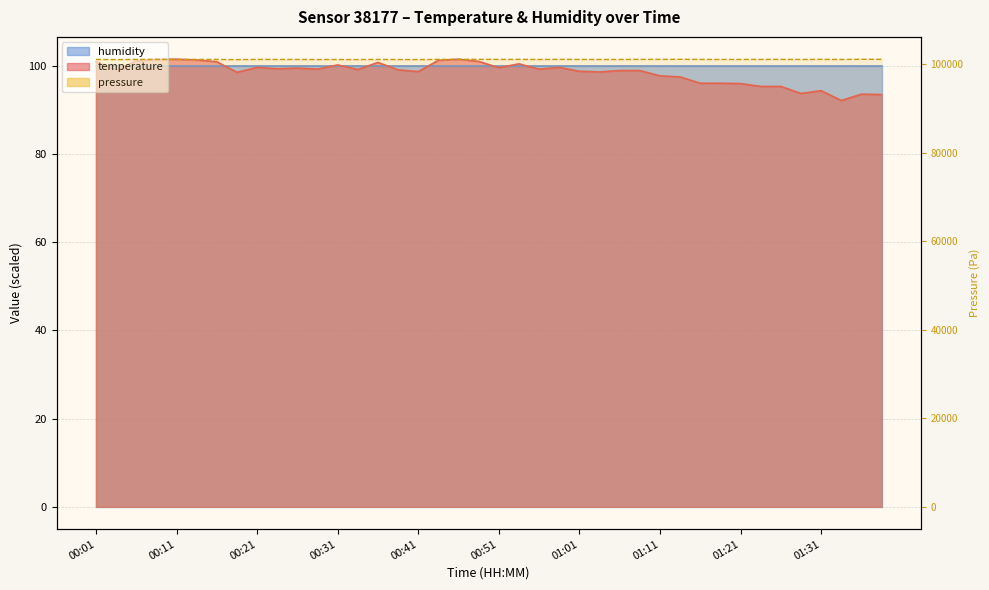

At which category does the data reach its first local peak?

00:21